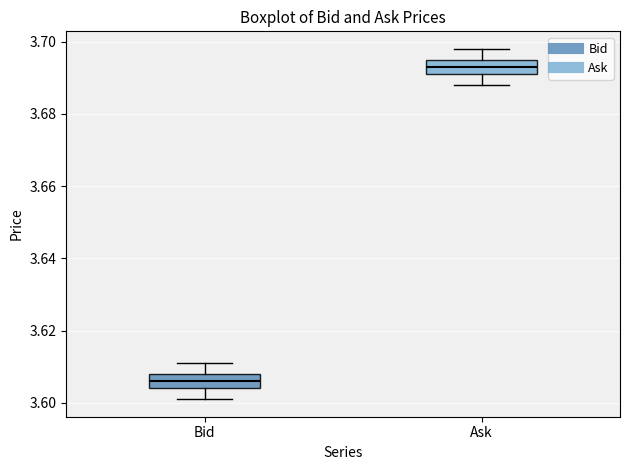

Where is the lower edge of the box for Bid on the y-axis? The values are not printed on the chart, so give them approximately, as read against the axis.

3.604